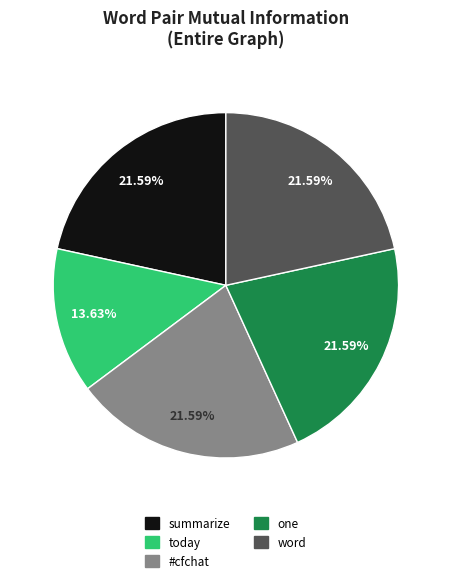

Between summarize and today, which is larger?

summarize